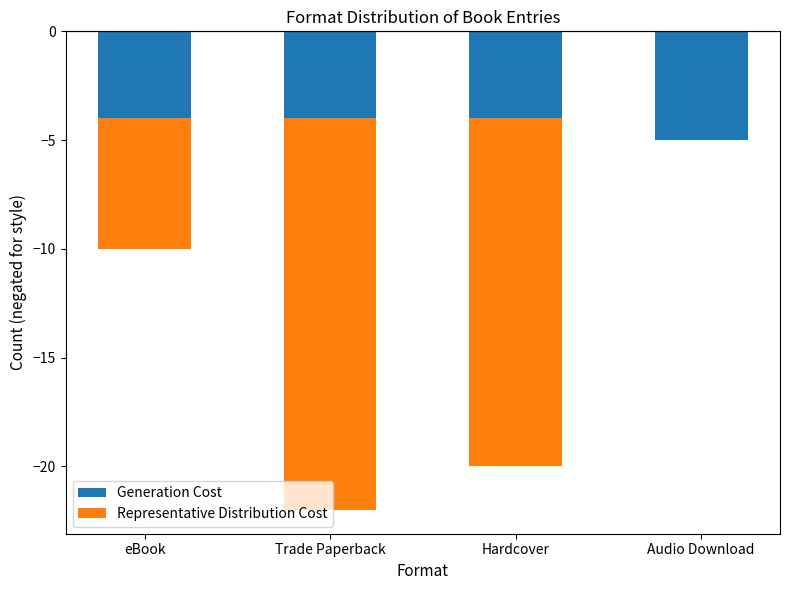

What is the difference between the maximum and minimum values in the Generation Cost series?

1